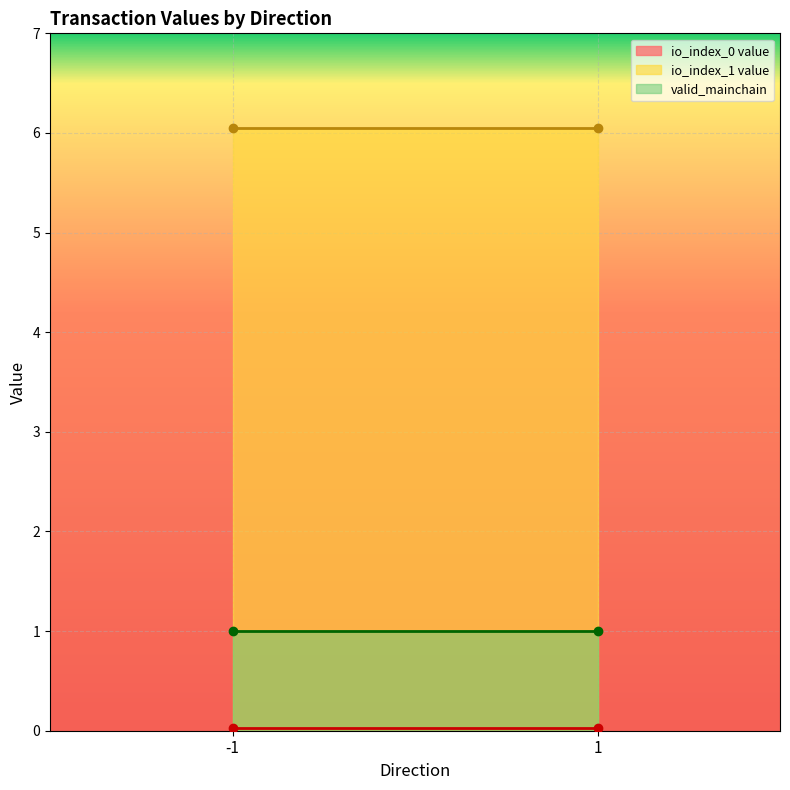

The valid_mainchain series shows 0.6 at -1. True or false?

False